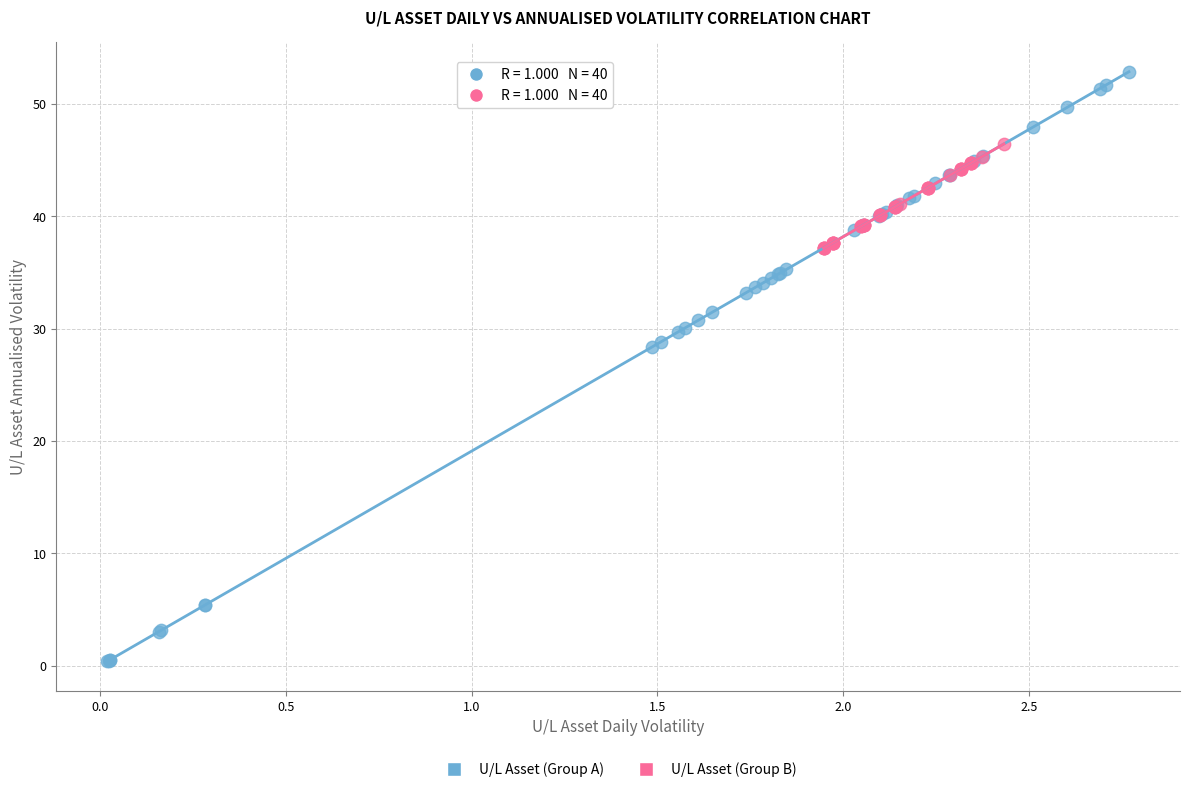

Which series contains the lowest Y value?

U/L Asset (Group A)